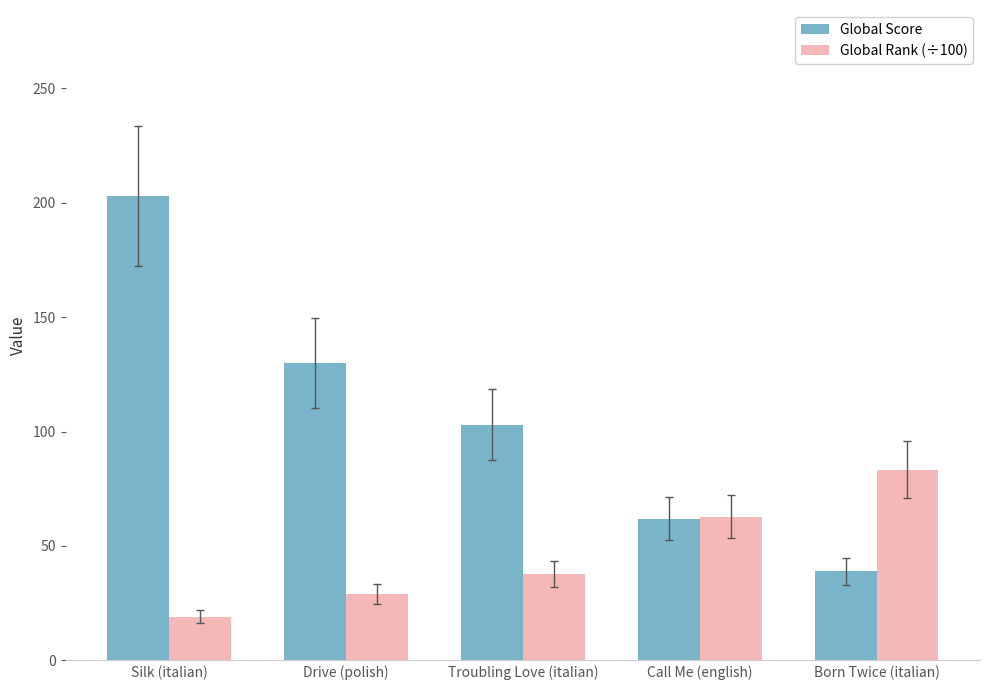

What is the difference between the highest and lowest values at Drive (polish)?

100.9